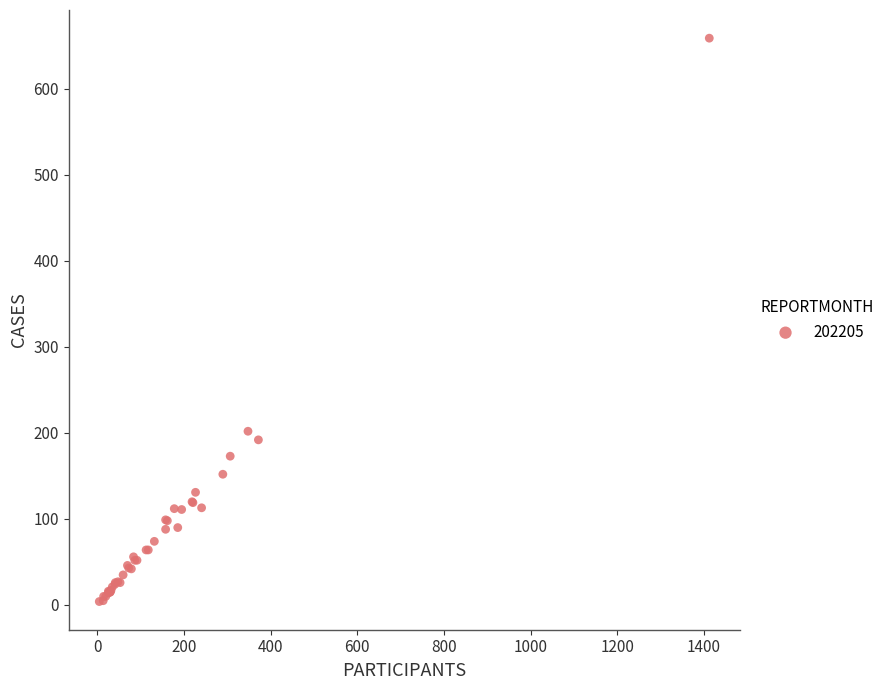

What Y value in the scatter plot is closest to 331?

202